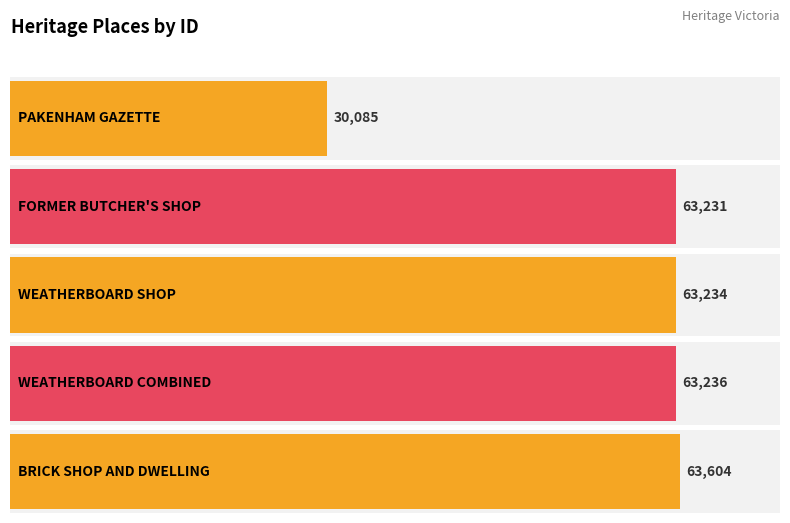

Which label corresponds to the largest value in the chart?

BRICK SHOP AND DWELLING